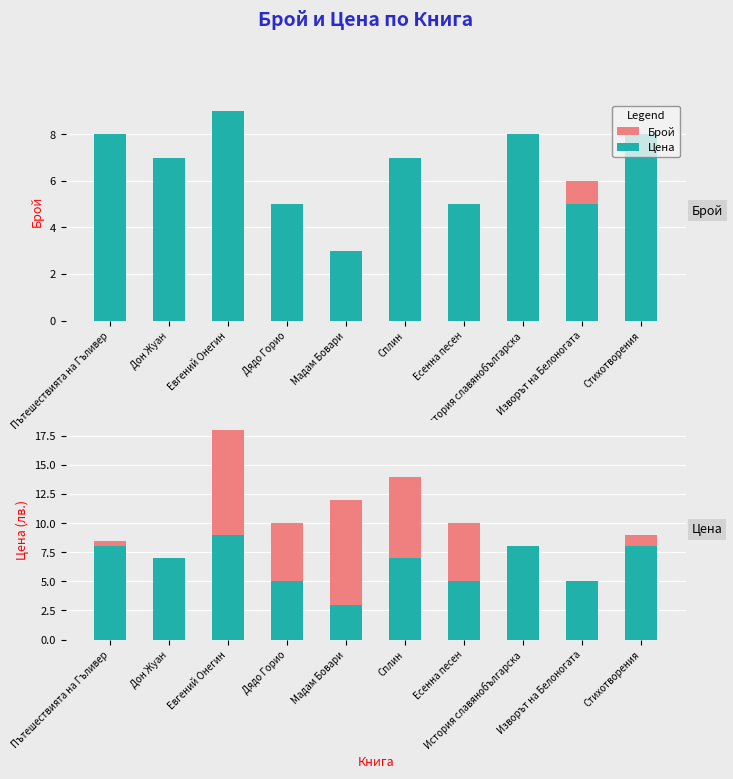

Is it true that Брой equals 3.0 at Мадам Бовари?

True